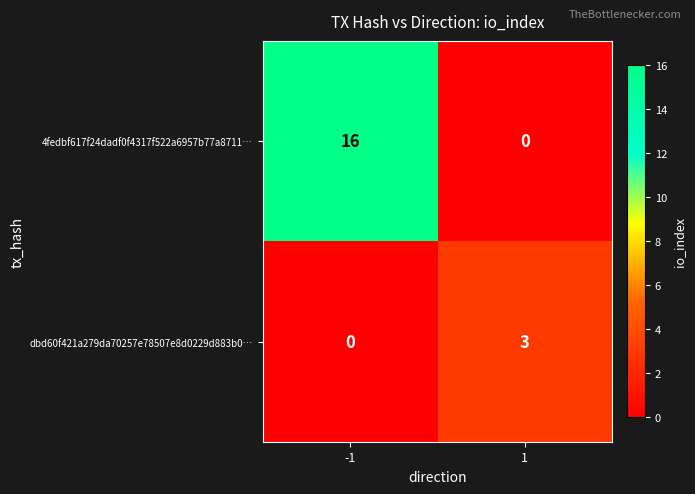

The value of 4fedbf617f24dadf0f4317f522a6957b77a8711… at -1 is 21. True or false?

False